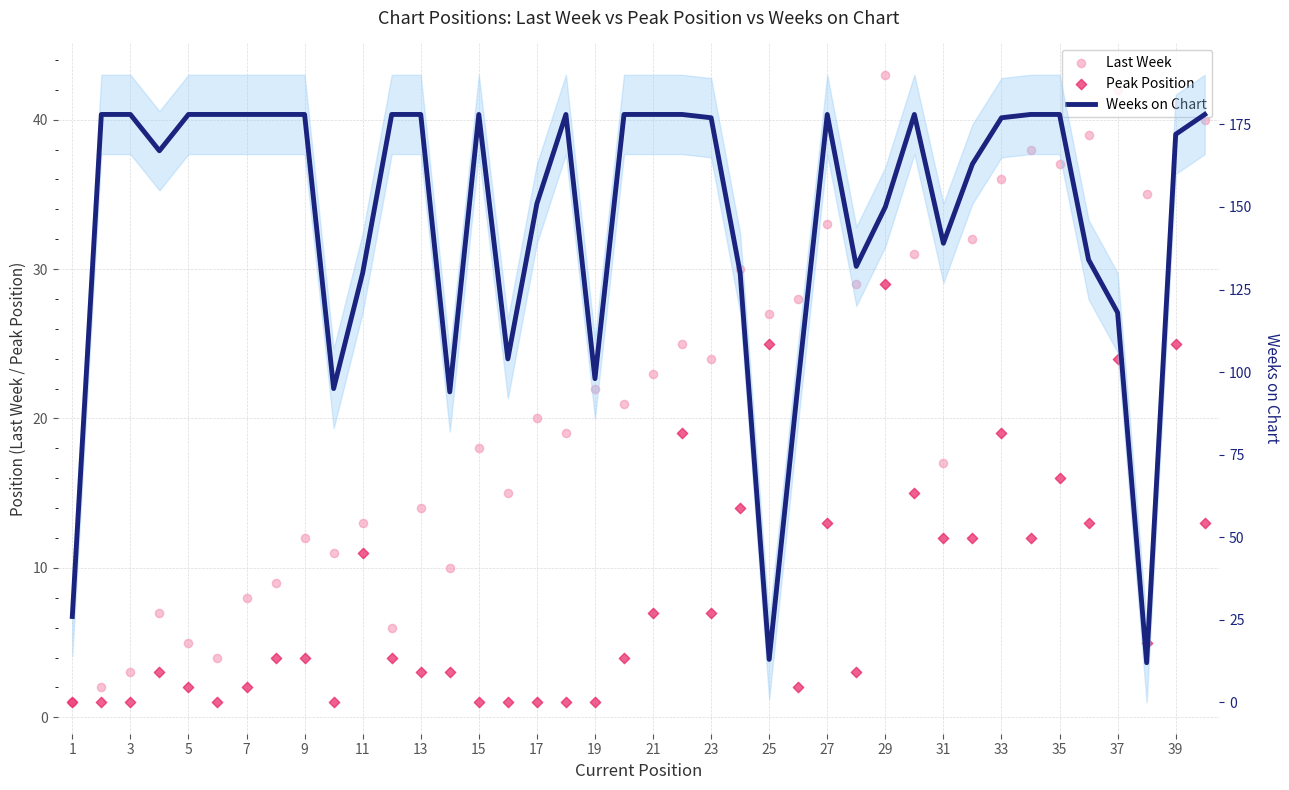

Which series contains the highest Y value?

Weeks on Chart